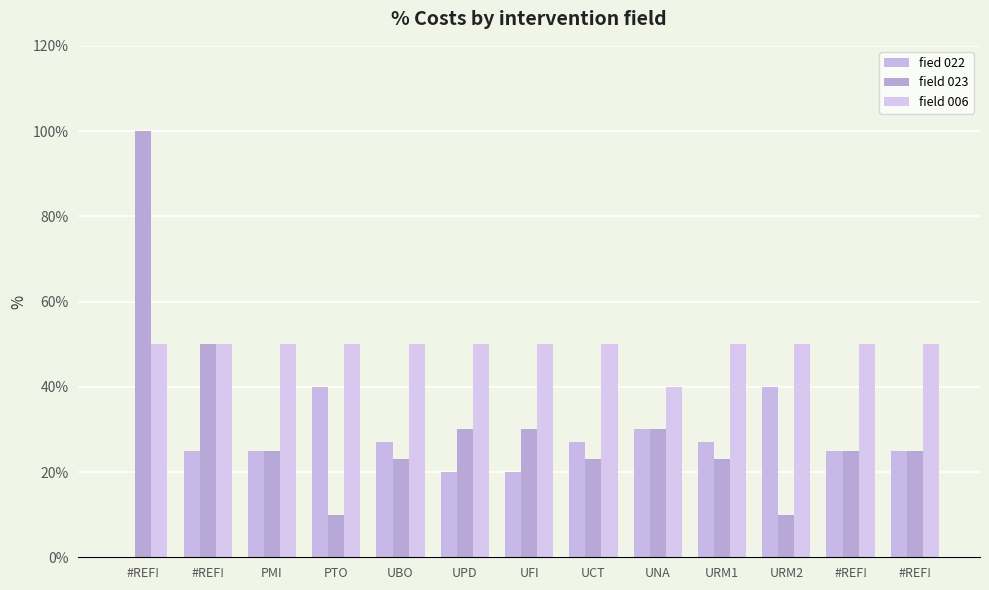

Does the chart contain stacked bars?

No